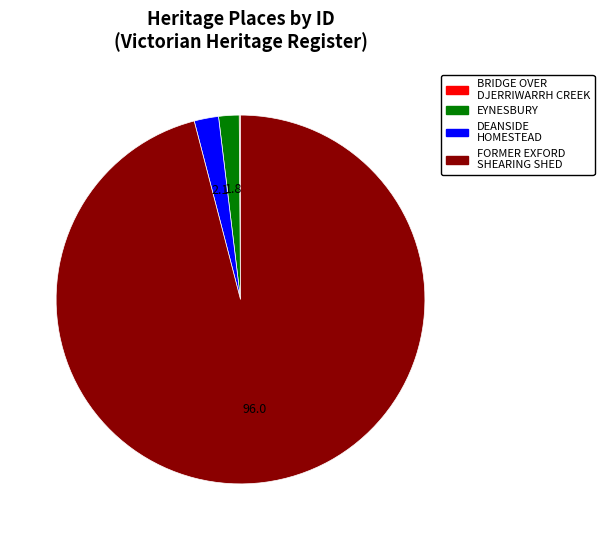

Is there a majority slice in this chart?

Yes